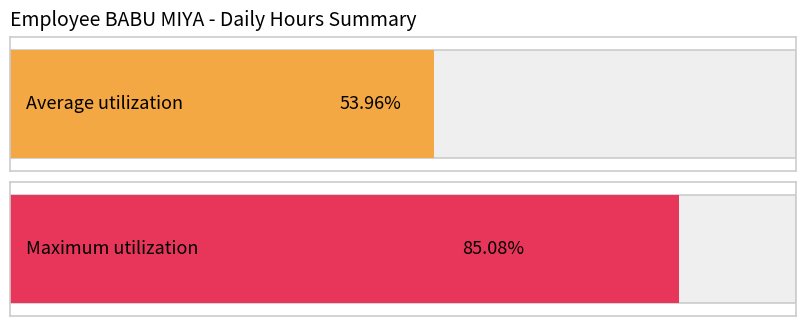

Are the bars horizontal?

Yes